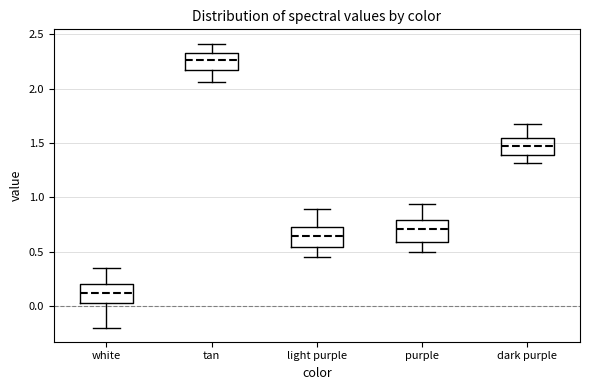

Reading left to right, transcribe this box plot: for each box, give where its median line is, the range the box spans, and where its two whiskers end, as read against the y-axis. The values are not printed on the chart, so give them approximately, as read against the axis.

white: median 0.10, box 0.05 to 0.20, whiskers -0.20 to 0.35
tan: median 2.25, box 2.15 to 2.35, whiskers 2.05 to 2.40
light purple: median 0.65, box 0.55 to 0.75, whiskers 0.45 to 0.90
purple: median 0.70, box 0.60 to 0.80, whiskers 0.50 to 0.95
dark purple: median 1.45, box 1.40 to 1.55, whiskers 1.30 to 1.70